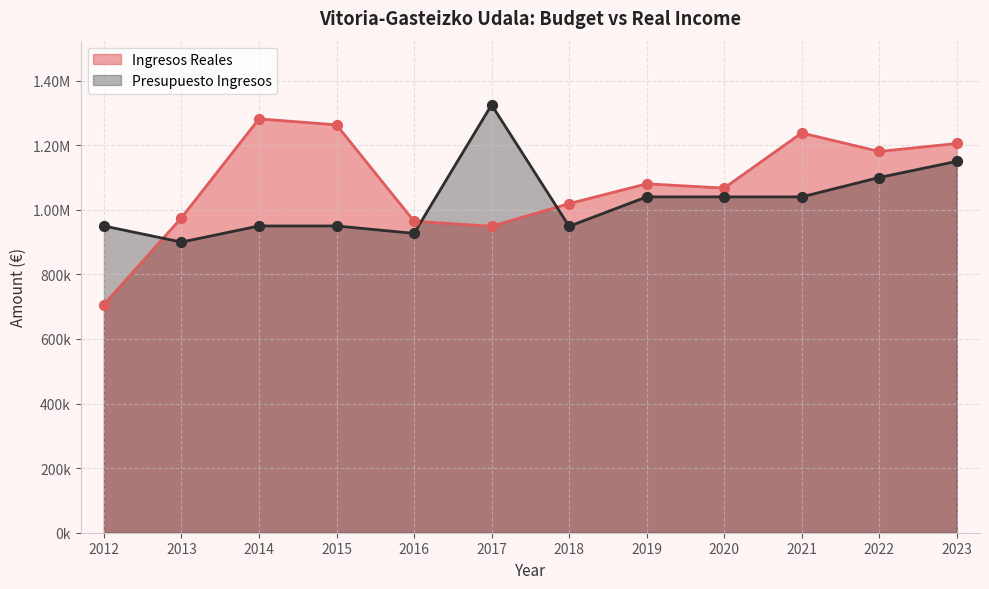

At how many categories does at least one series exceed 1292667?

1